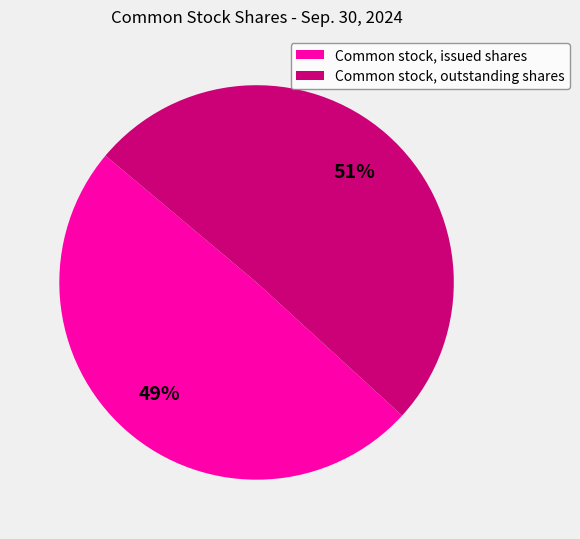

Which has a higher value, Common stock, issued shares or Common stock, outstanding shares?

Common stock, outstanding shares